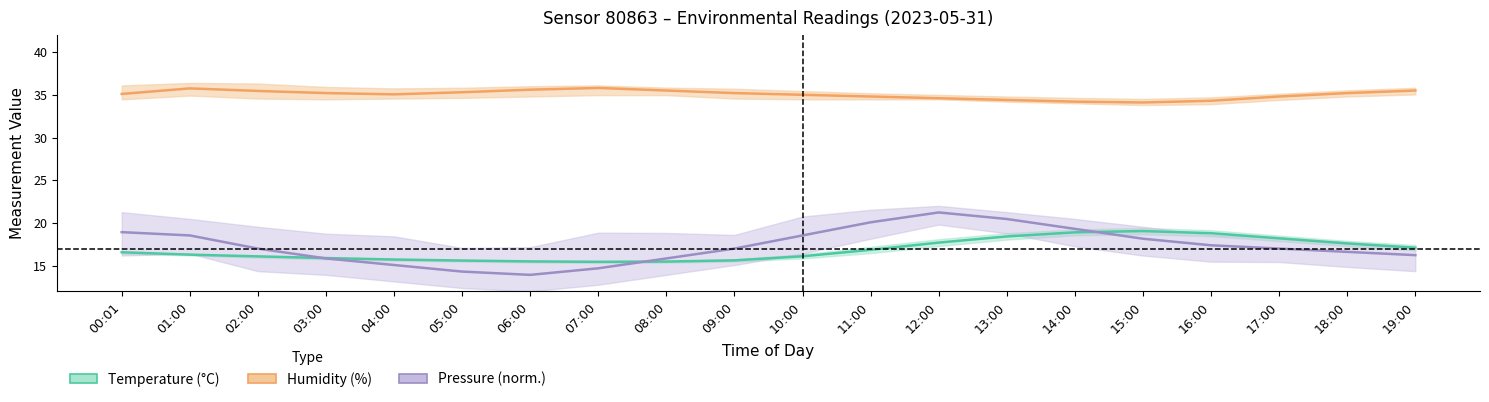

At 14:00, list the series in order from largest to smallest.

Humidity (%), Pressure (norm.), Temperature (°C)